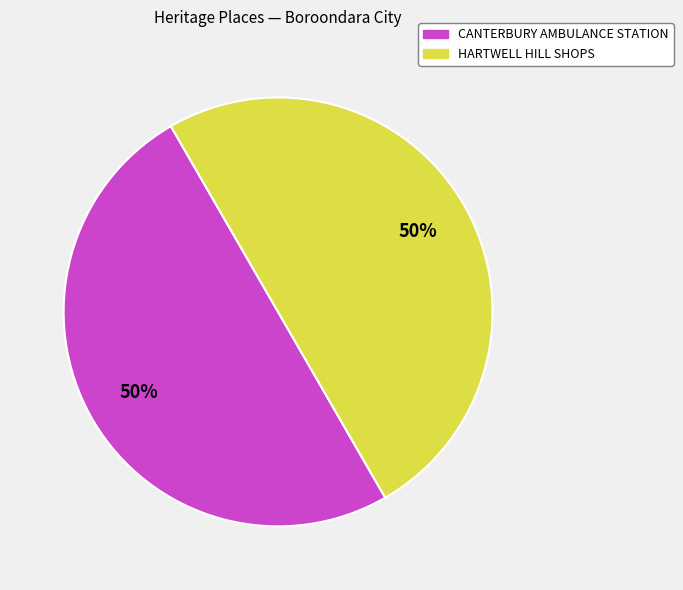

To the nearest percent, what is the average slice percentage?

50%